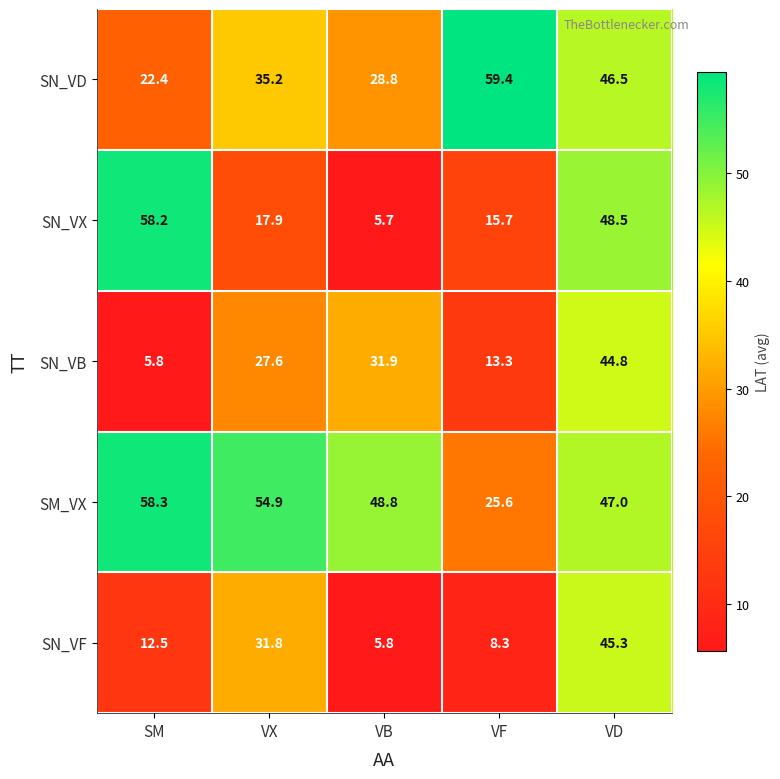

What is the difference between the highest and lowest values at VD?

3.7